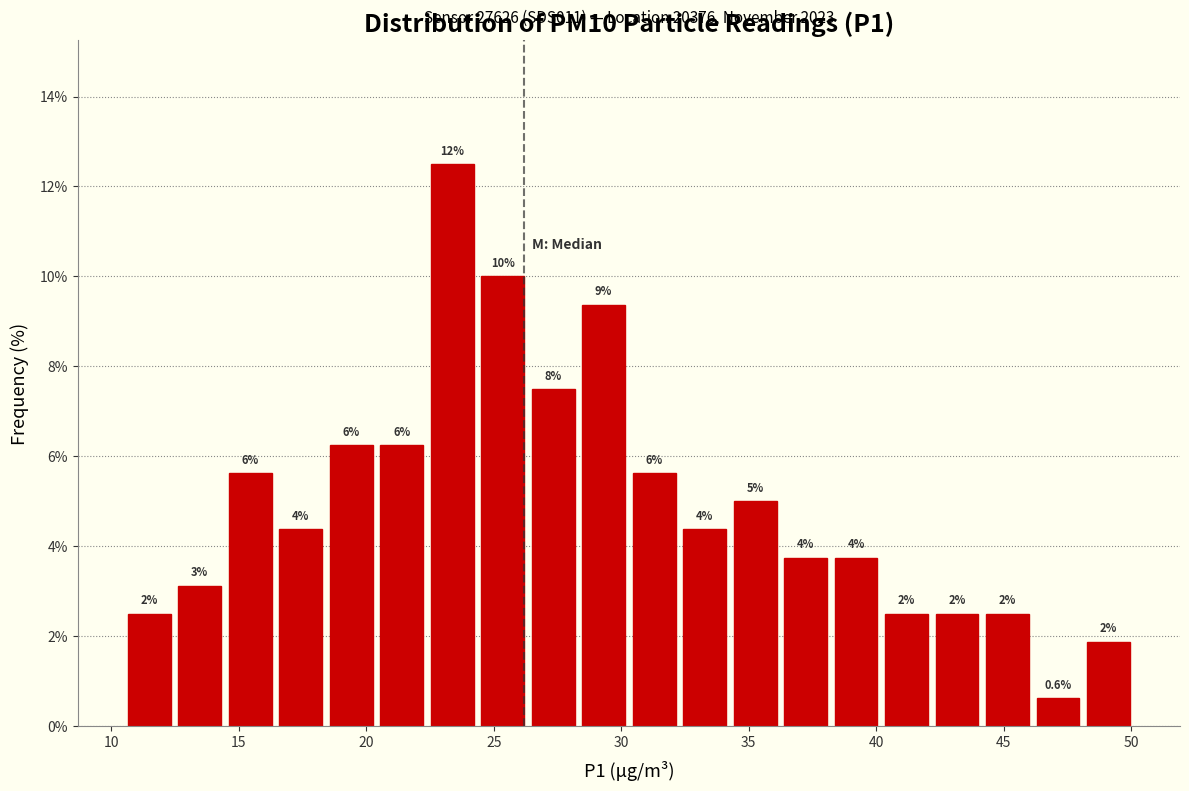

Around what value on the x-axis is the tallest bar? Give the approximate position of its centre, as read against the axis.

23.5